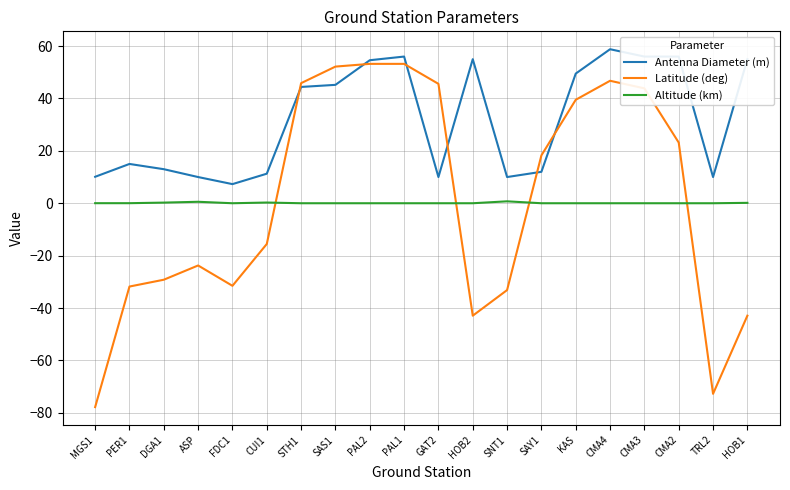

What is the maximum value for Latitude (deg)?

53.2